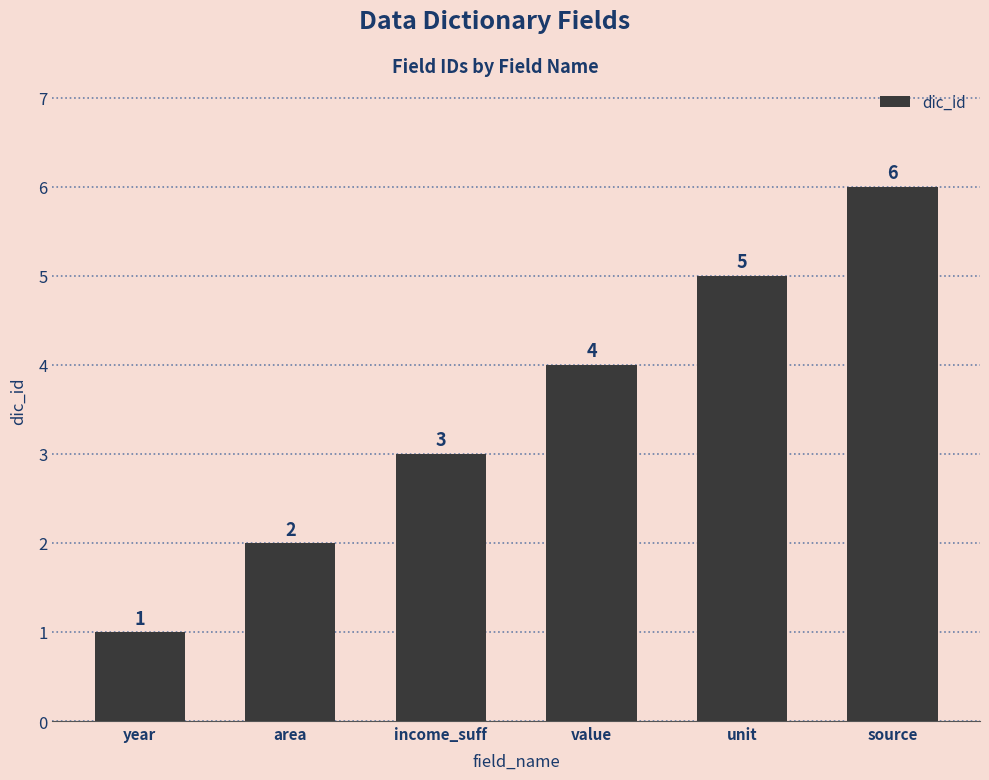

What is the change in value from income_suff to value?

+1